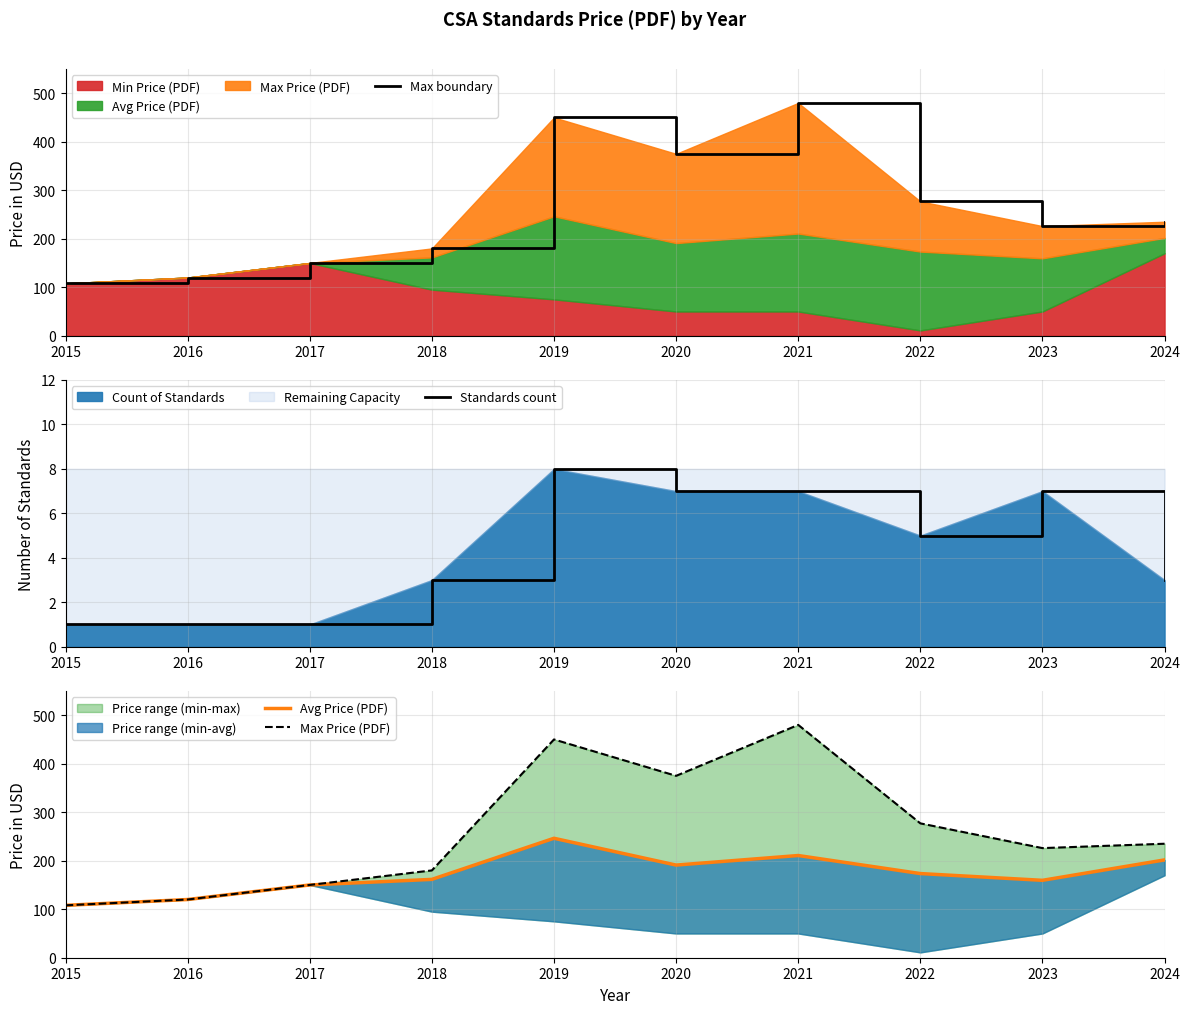

Is it true that Max boundary equals 226.0 at 2023?

True